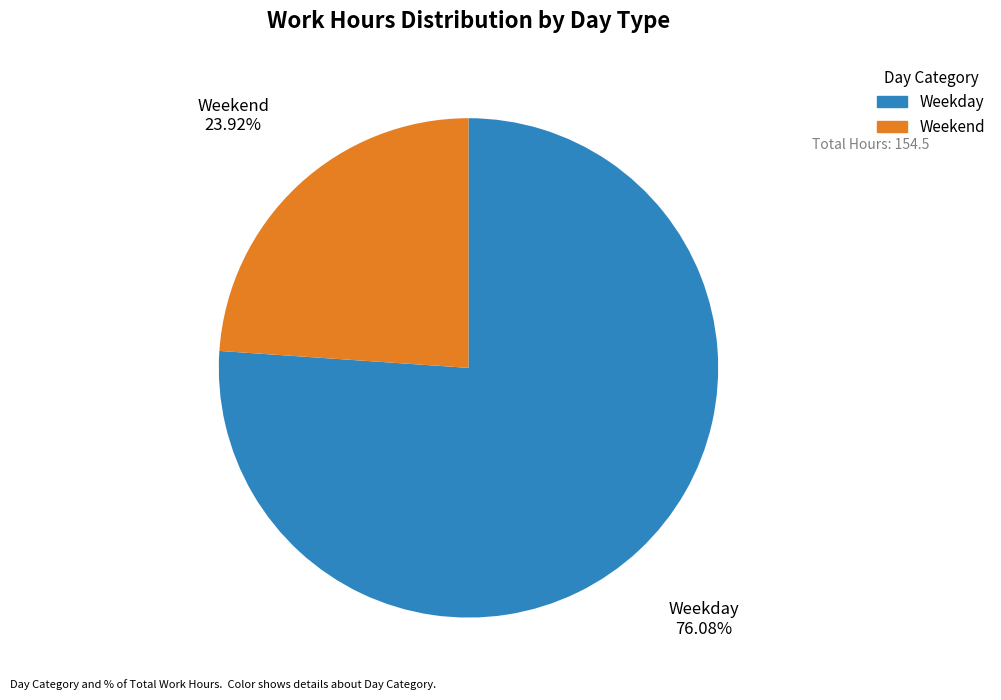

Is there any slice that represents more than half of the pie?

Yes